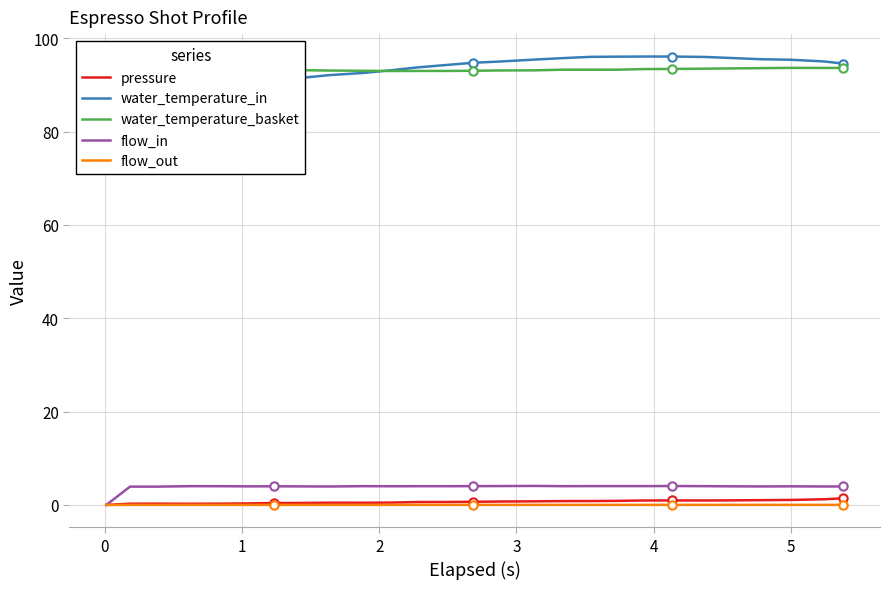

What is the greatest value displayed?

96.1